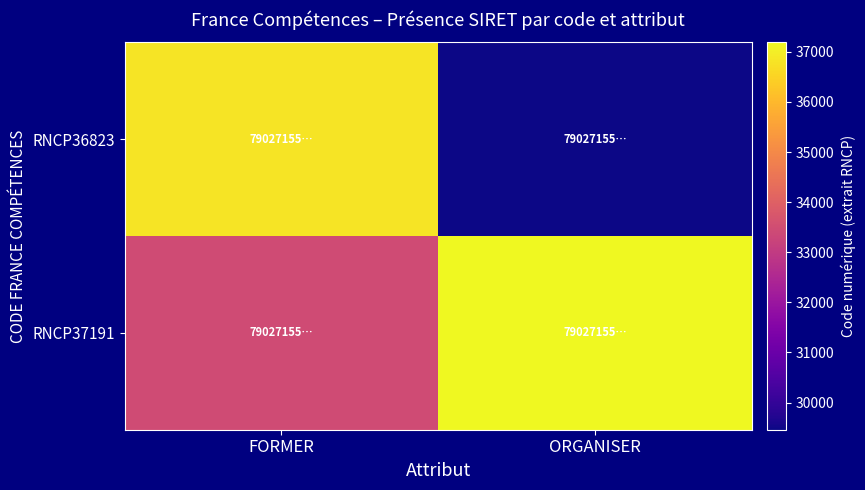

Rank the series by their average value, from highest to lowest.

RNCP37191, RNCP36823